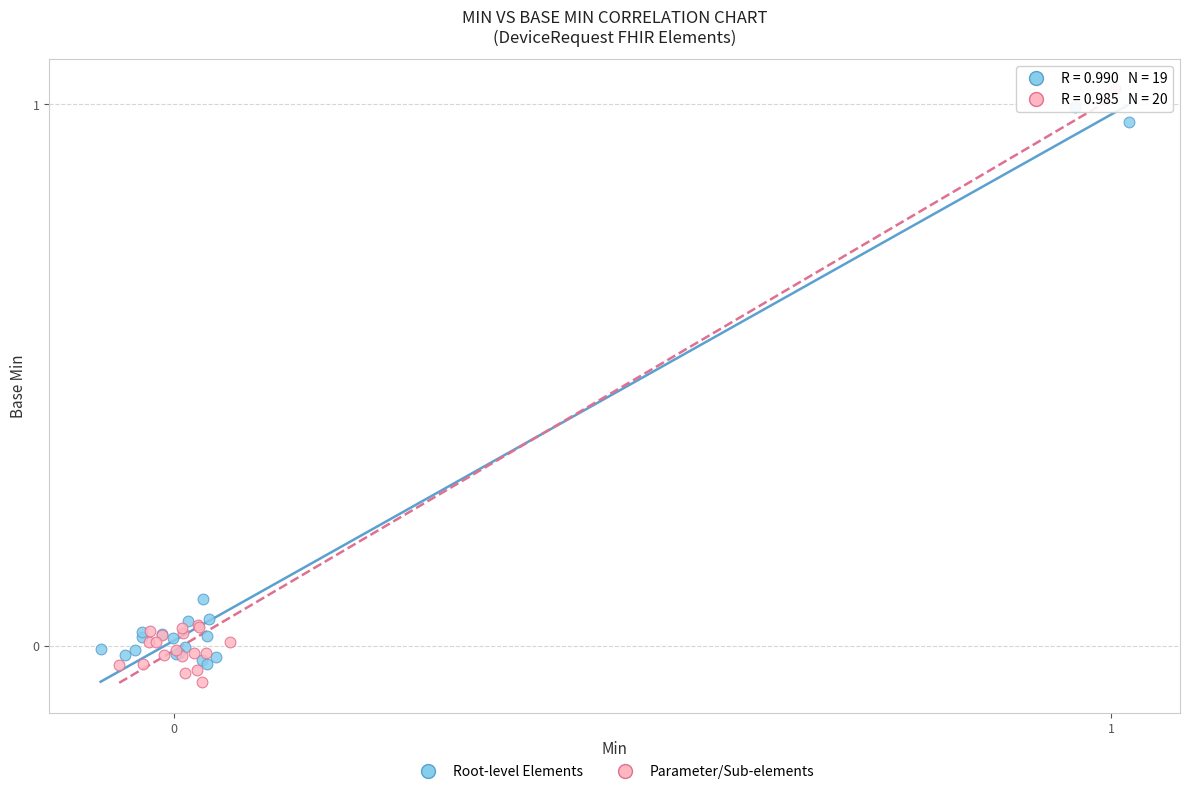

What are all the series names shown in the legend?

Root-level Elements, Parameter/Sub-elements